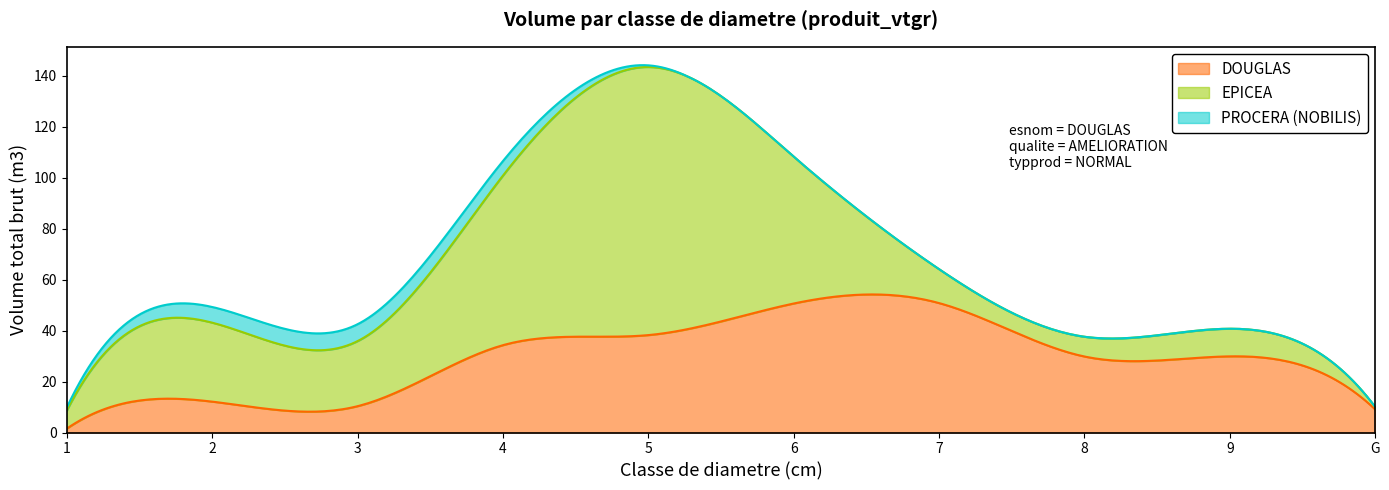

Which has a higher value, 5 or 6?

6